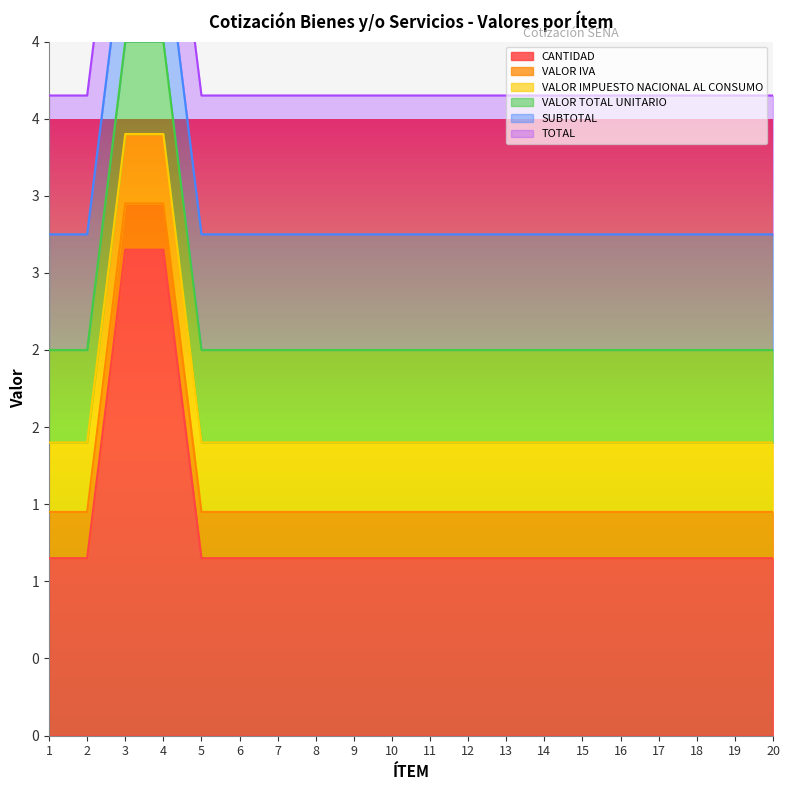

True or false: SUBTOTAL and VALOR TOTAL UNITARIO intersect in this chart.

False